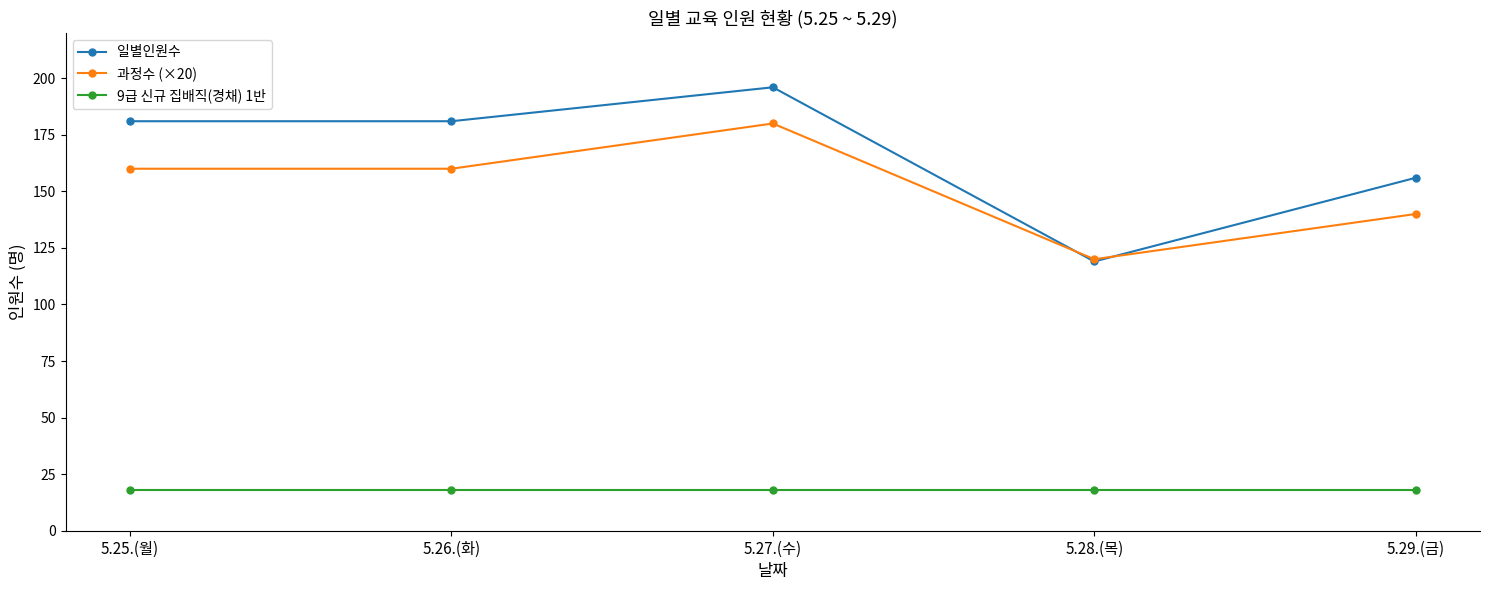

How many lines are shown in the chart?

3